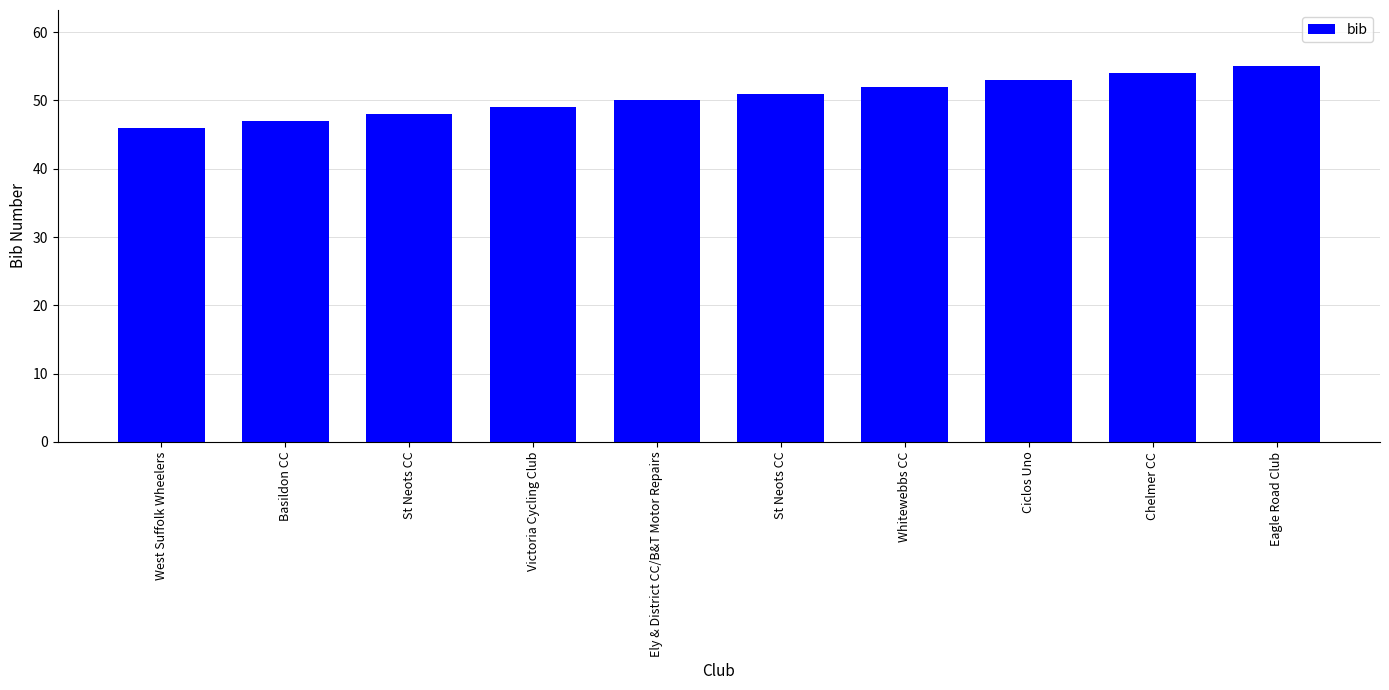

What is the maximum value shown in the chart?

55